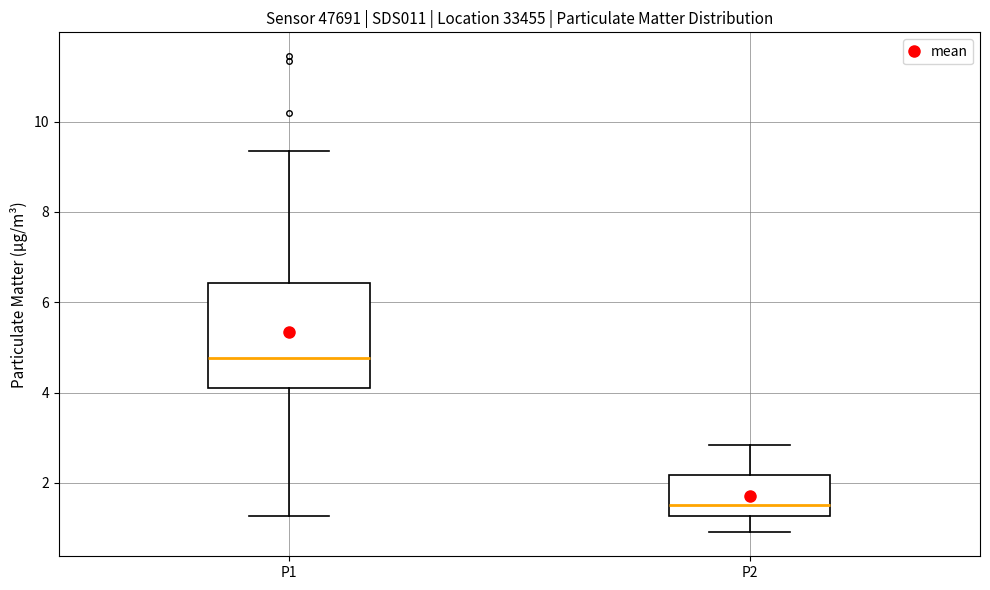

Reading left to right, read every box against the y-axis: the position of its median line, the range the box covers, and the ends of its whiskers. The values are not printed on the chart, so give them approximately, as read against the axis.

P1: median 4.8, box 4.0 to 6.4, whiskers 1.2 to 9.4
P2: median 1.6, box 1.2 to 2.2, whiskers 1.0 to 2.8